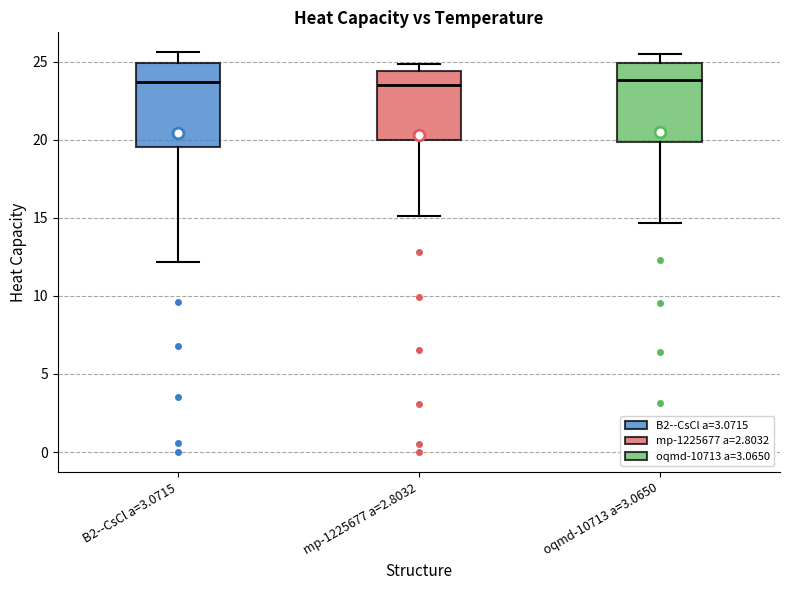

Reading left to right, read every box against the y-axis: the position of its median line, the range the box covers, and the ends of its whiskers. The values are not printed on the chart, so give them approximately, as read against the axis.

B2--CsCl a=3.0715: median 23.5, box 19.5 to 25.0, whiskers 12.0 to 25.5
mp-1225677 a=2.8032: median 23.5, box 20.0 to 24.5, whiskers 15.0 to 25.0
oqmd-10713 a=3.0650: median 24.0, box 20.0 to 25.0, whiskers 14.5 to 25.5